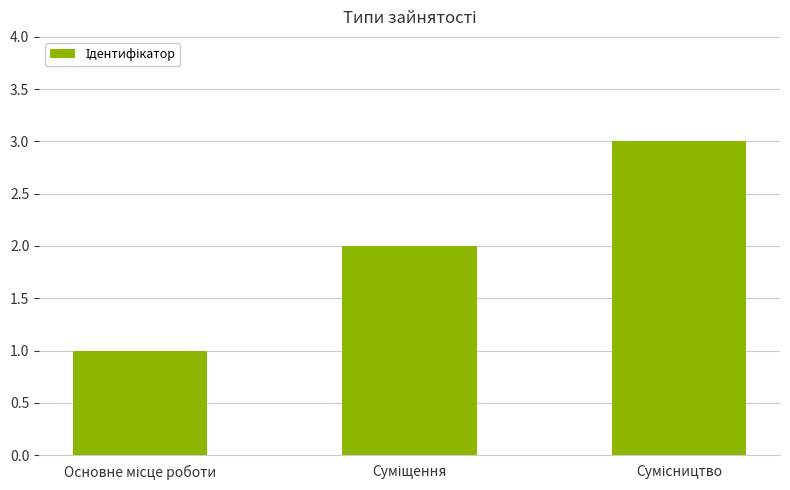

What is the greatest value displayed?

3